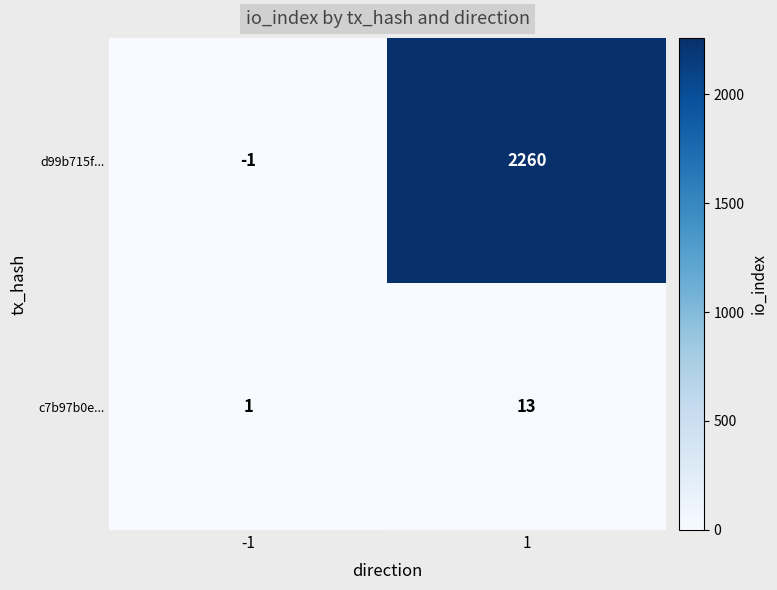

Reading left to right, list all the values displayed in this chart.

d99b715f...: -1	2260
c7b97b0e...: 1	13